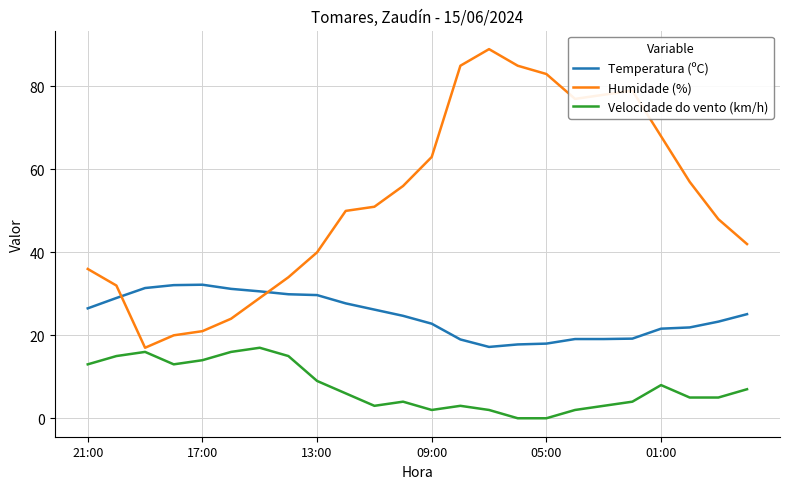

Rank the series by their average value, from highest to lowest.

Humidade (%), Temperatura (ºC), Velocidade do vento (km/h)